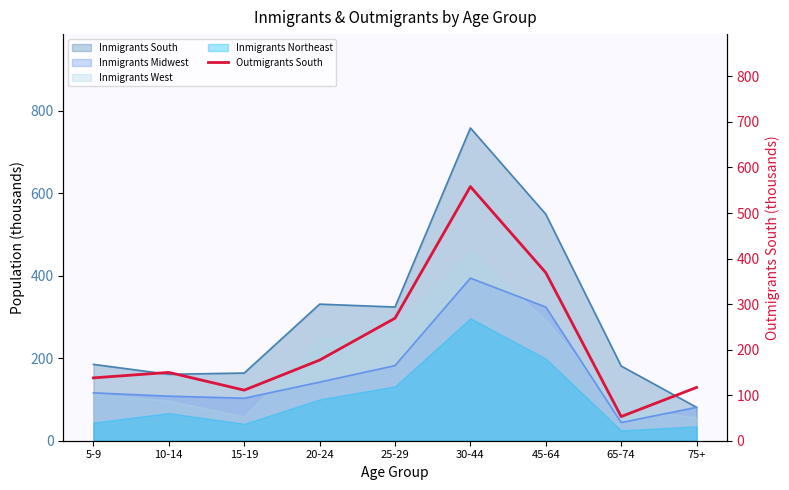

Reading right to left, extract all data points from this chart.

117	53	369	558	269	177	111	150	138